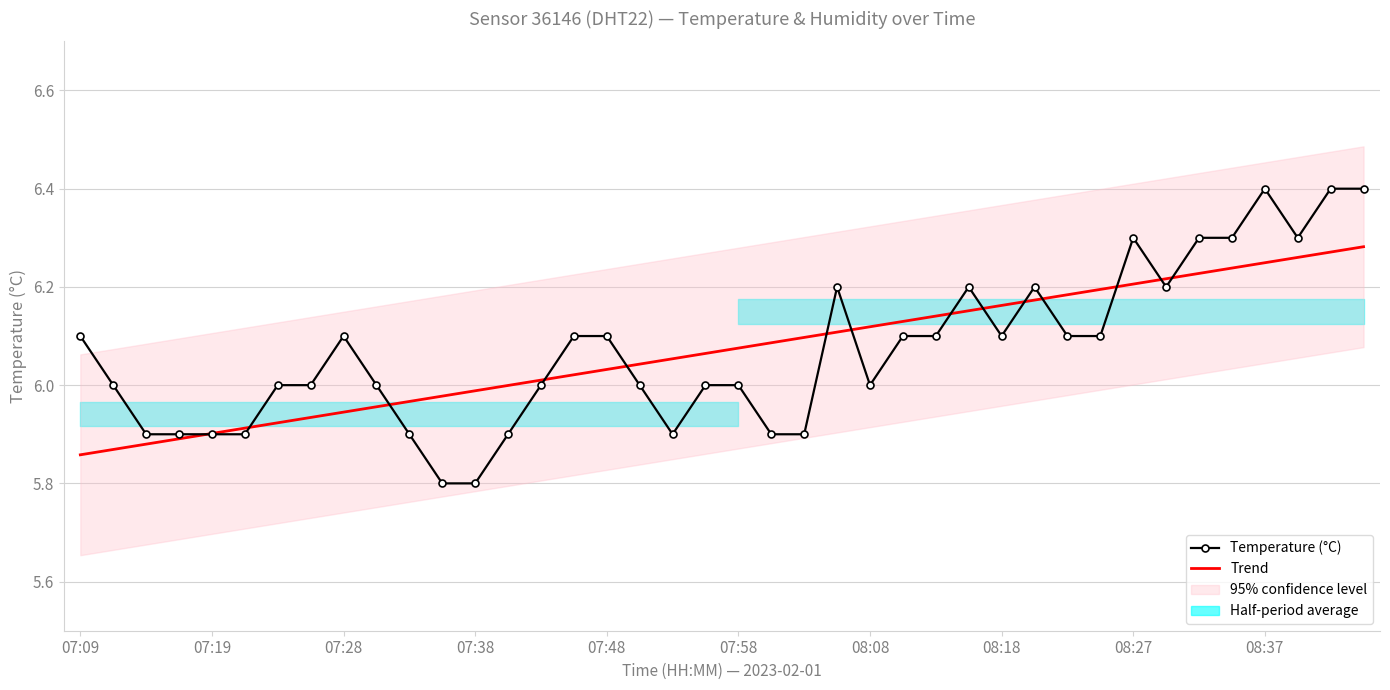

True or false: Temperature (°C) and Trend cross at least once.

True